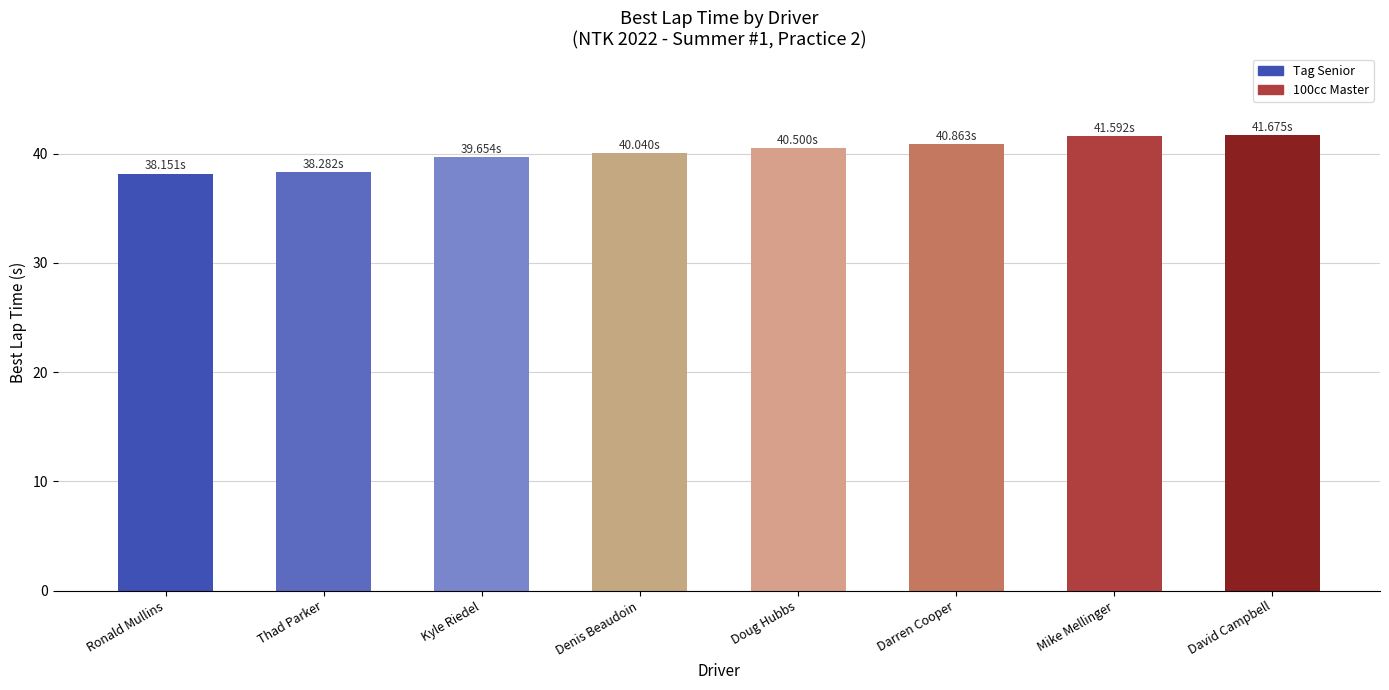

What is the ratio of the value at Kyle Riedel to the value at Mike Mellinger?

1.0